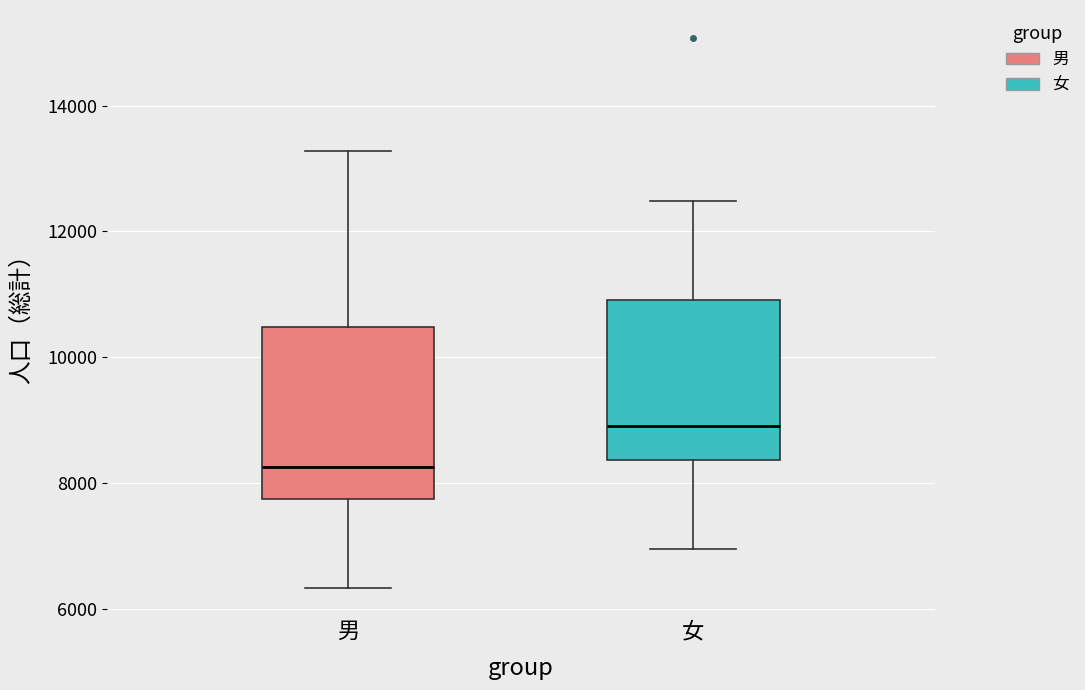

Reading left to right, transcribe this box plot: for each box, give where its median line is, the range the box spans, and where its two whiskers end, as read against the y-axis. The values are not printed on the chart, so give them approximately, as read against the axis.

男: median 8200, box 7800 to 10400, whiskers 6400 to 13200
女: median 9000, box 8400 to 11000, whiskers 7000 to 12400